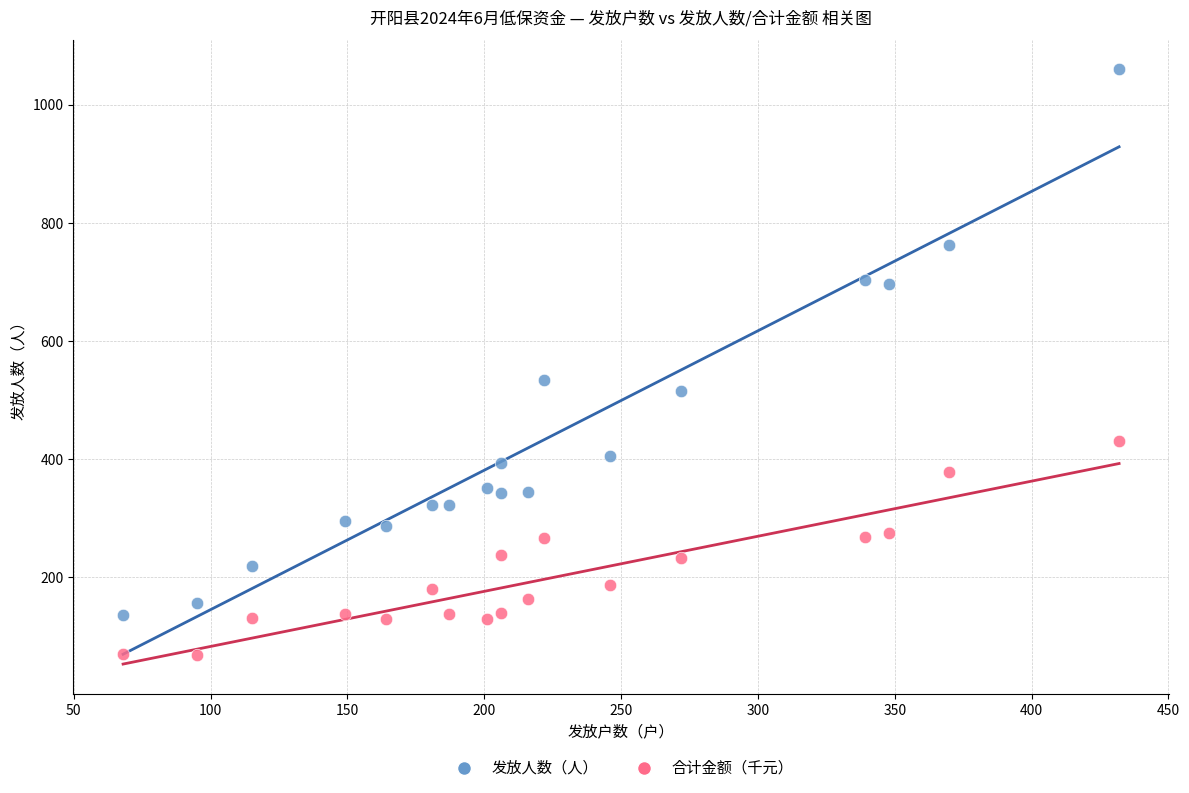

What is the X range (max minus min) for the scatter plot?

364.0